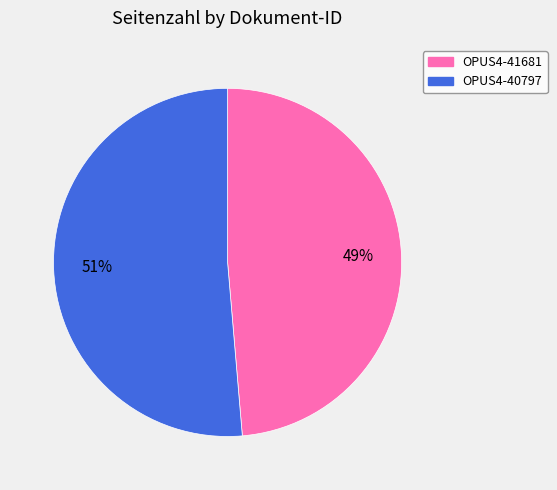

Rank the categories by value from lowest to highest.

OPUS4-41681, OPUS4-40797